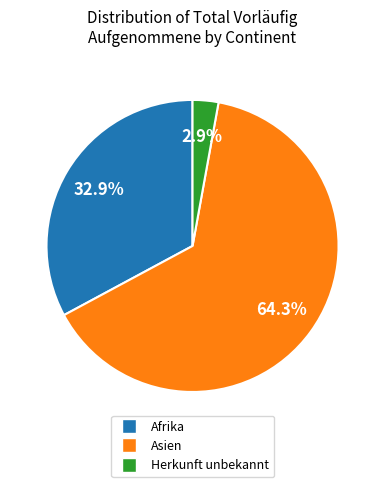

True or false: Afrika accounts for 39% of the total.

False